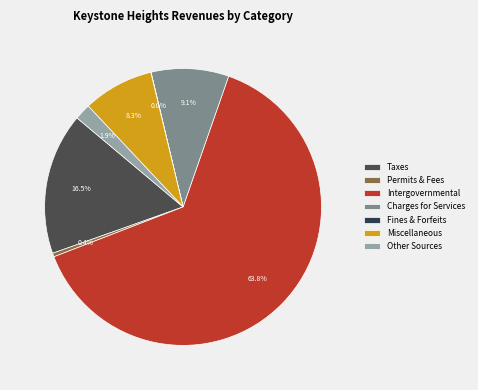

Which category has the biggest portion of the pie?

Intergovernmental